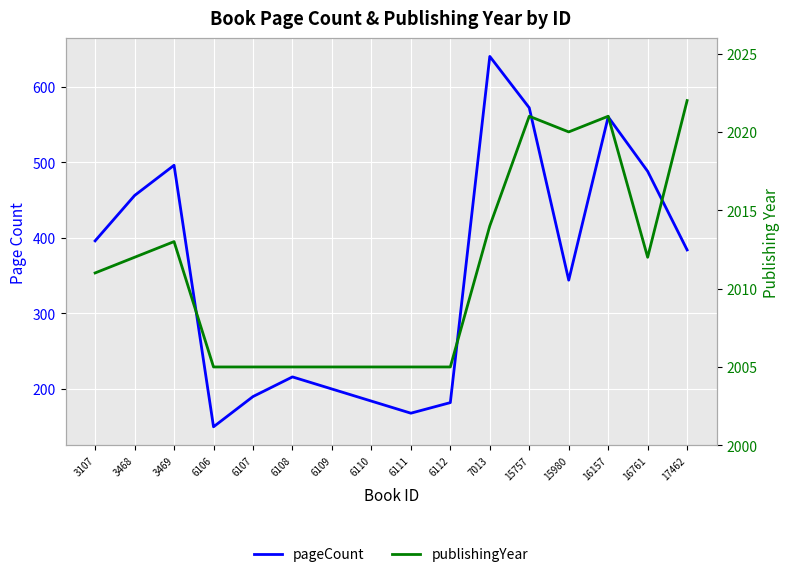

At how many categories does at least one series exceed 301?

16